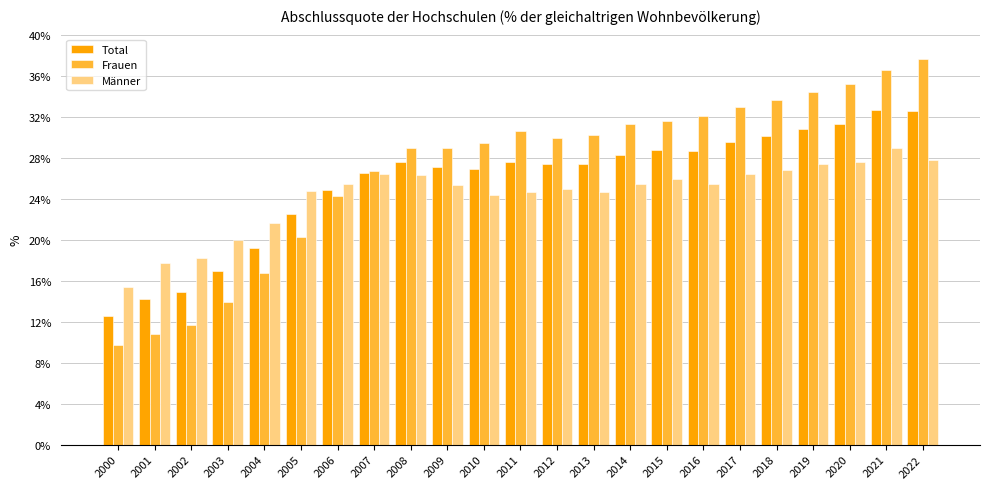

Which series has the largest total across all categories?

Frauen